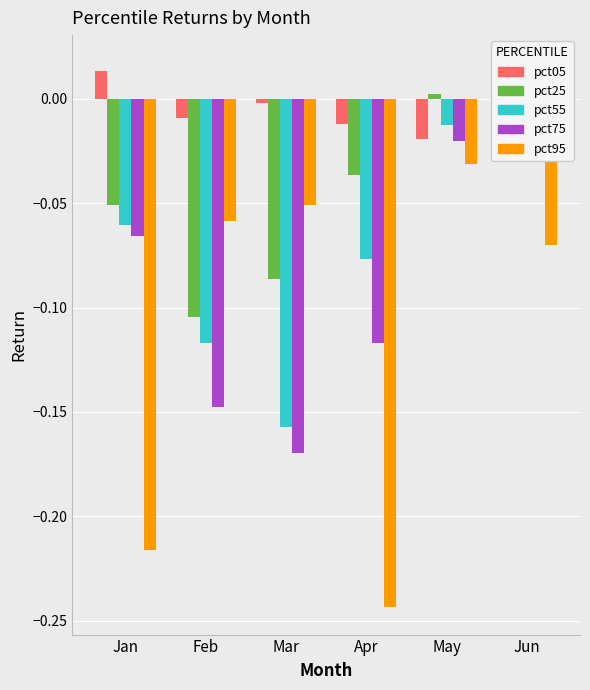

Count the number of data series in this chart.

5